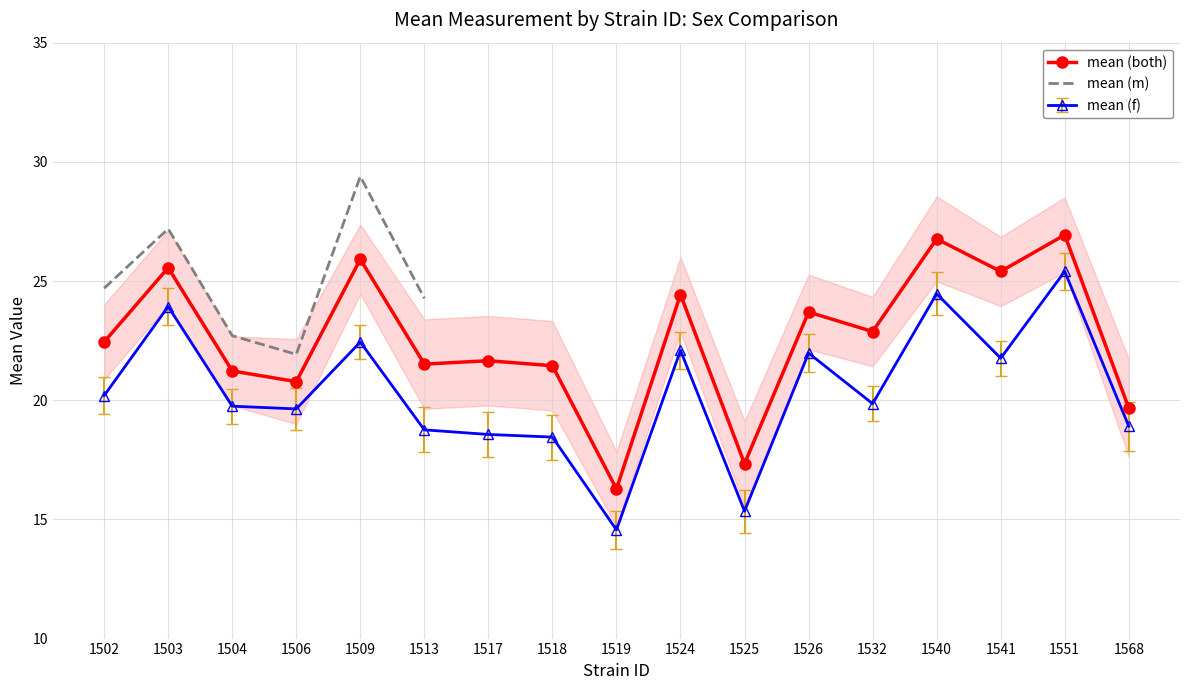

What is the difference between the maximum and minimum values in the lowercl_f series?

10.8